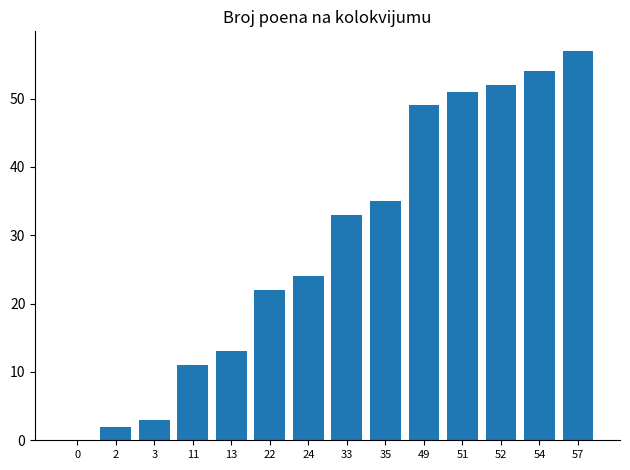

Which category has the highest value across all series?

57